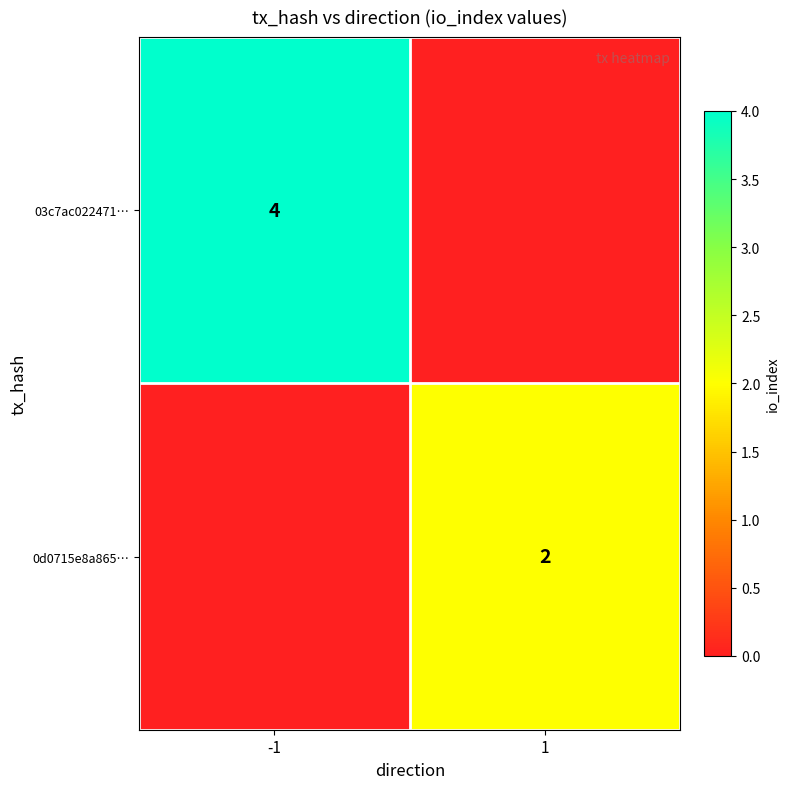

Is the value of 03c7ac022471… at -1 greater than the value of 0d0715e8a865… at 1?

Yes